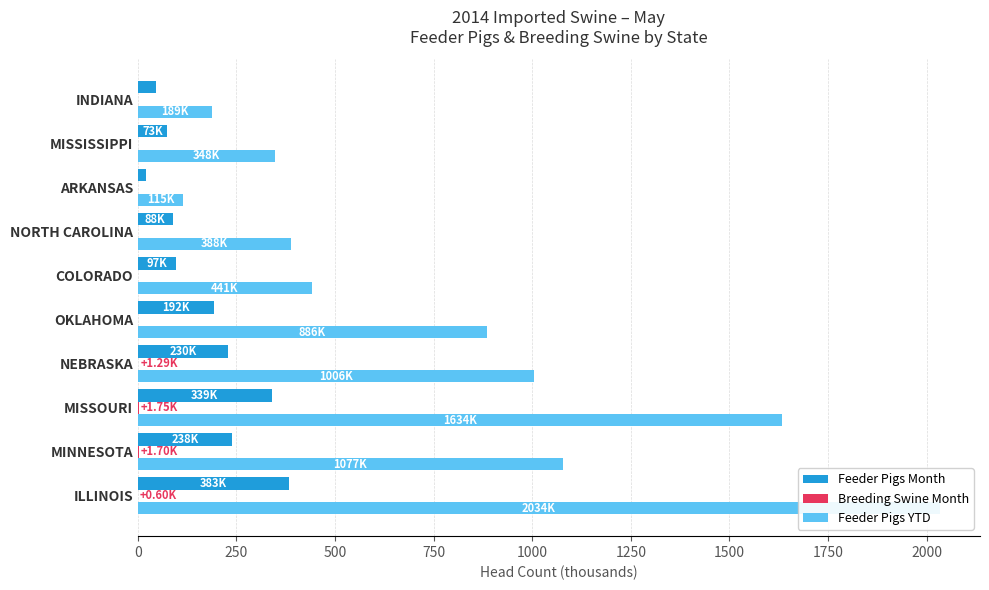

Rank the series by their average value, from highest to lowest.

Feeder Pigs YTD, Feeder Pigs Month, Breeding Swine Month